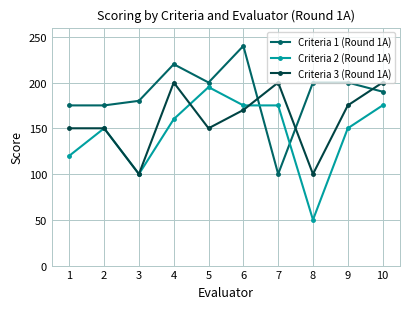

What is the difference between the maximum and minimum values in the Criteria 1 (Round 1A) series?

140